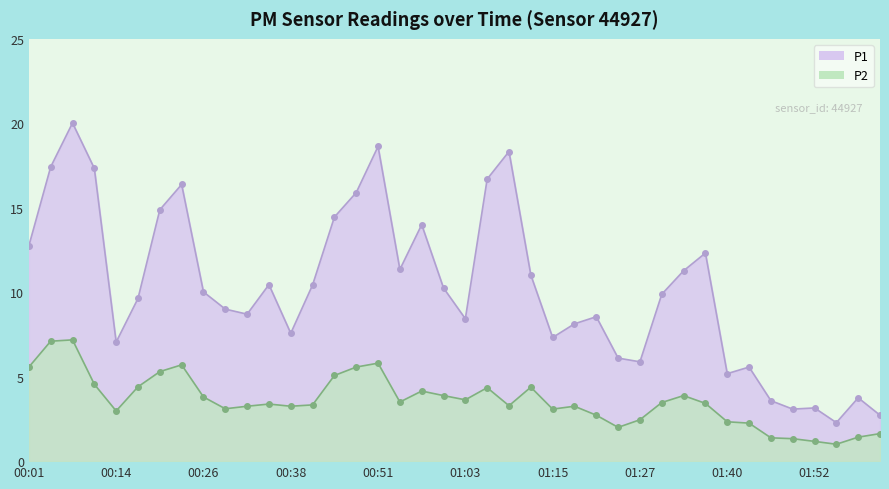

How many data points in P2 are above 3?

28